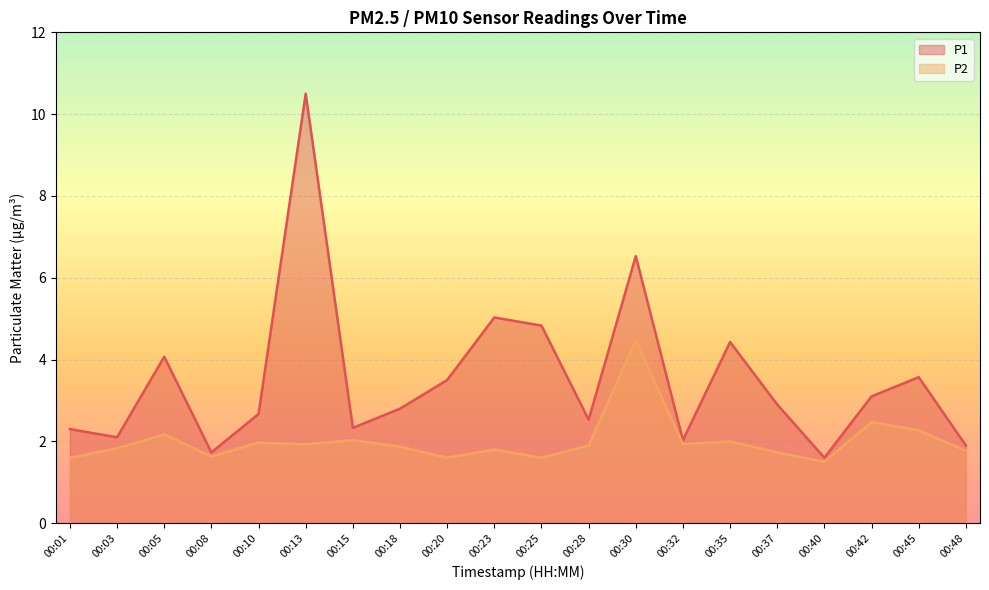

Which series changed the most between 00:18 and 00:23?

P1